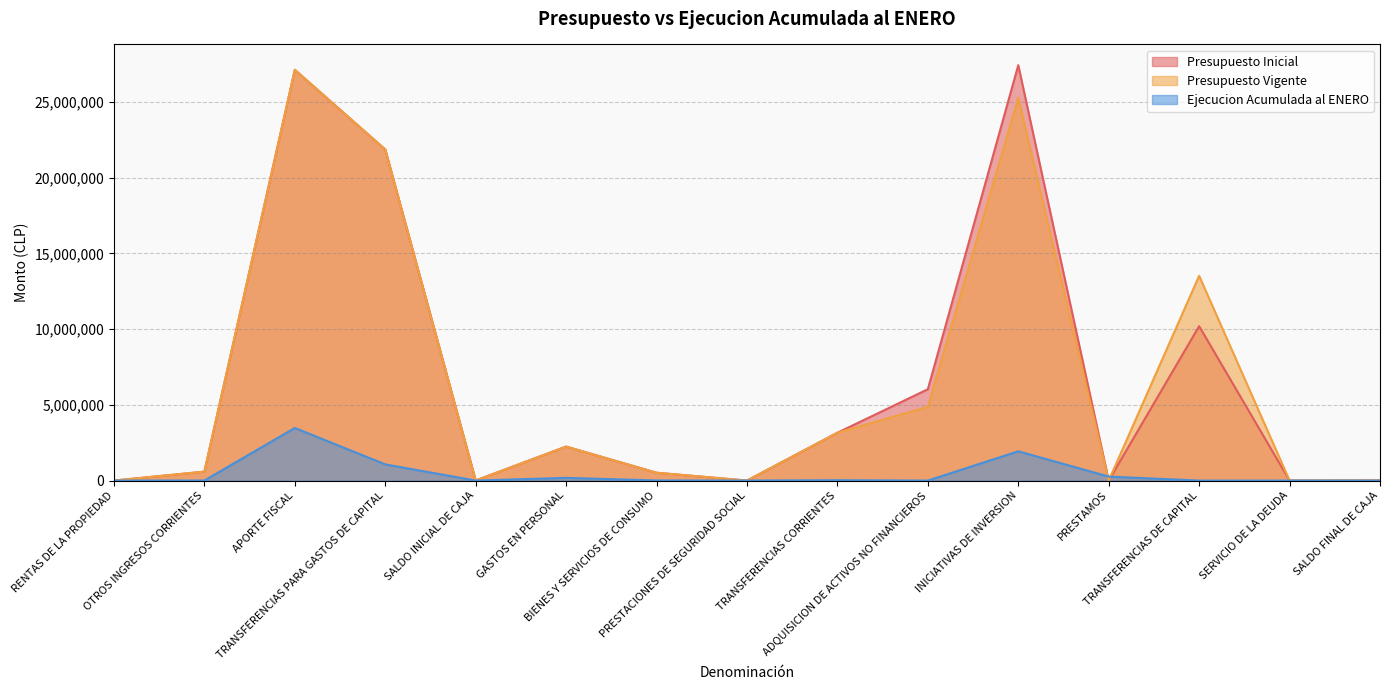

What position from the right is TRANSFERENCIAS CORRIENTES?

7